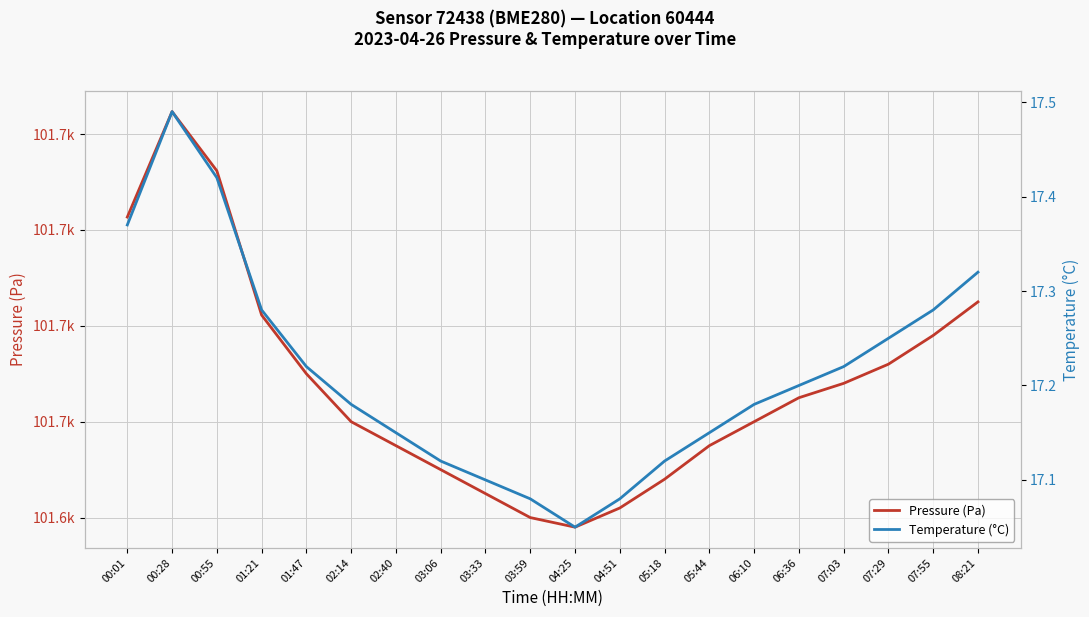

What is the difference between the maximum and minimum values in the Temperature (°C) series?

0.4